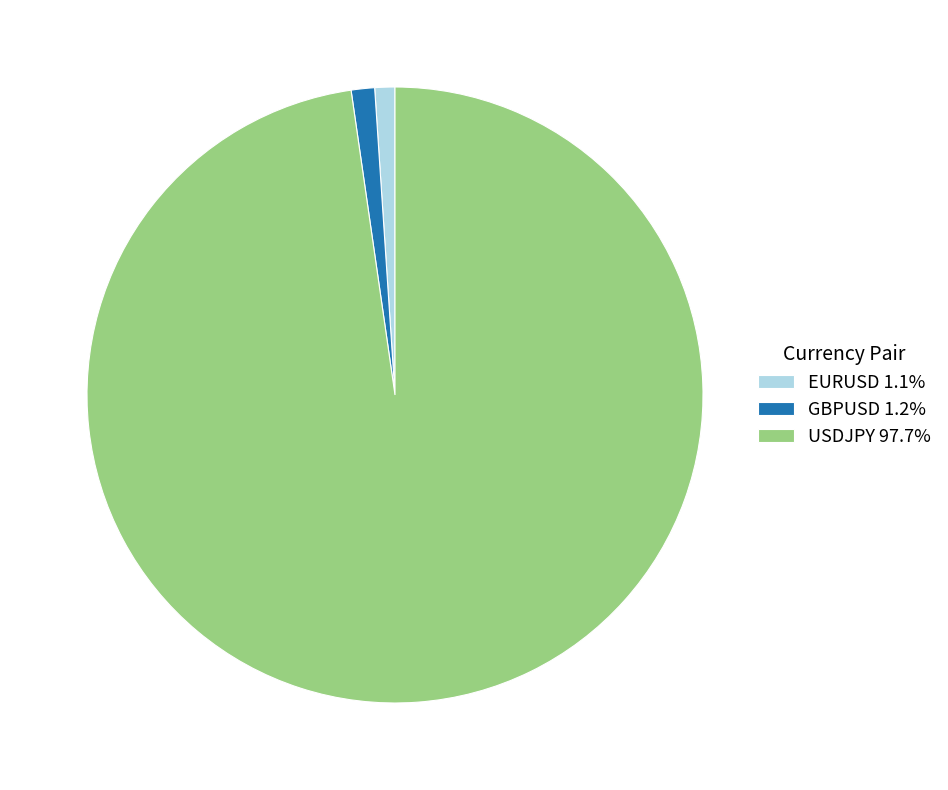

Is it true that GBPUSD is 1% of the pie?

True